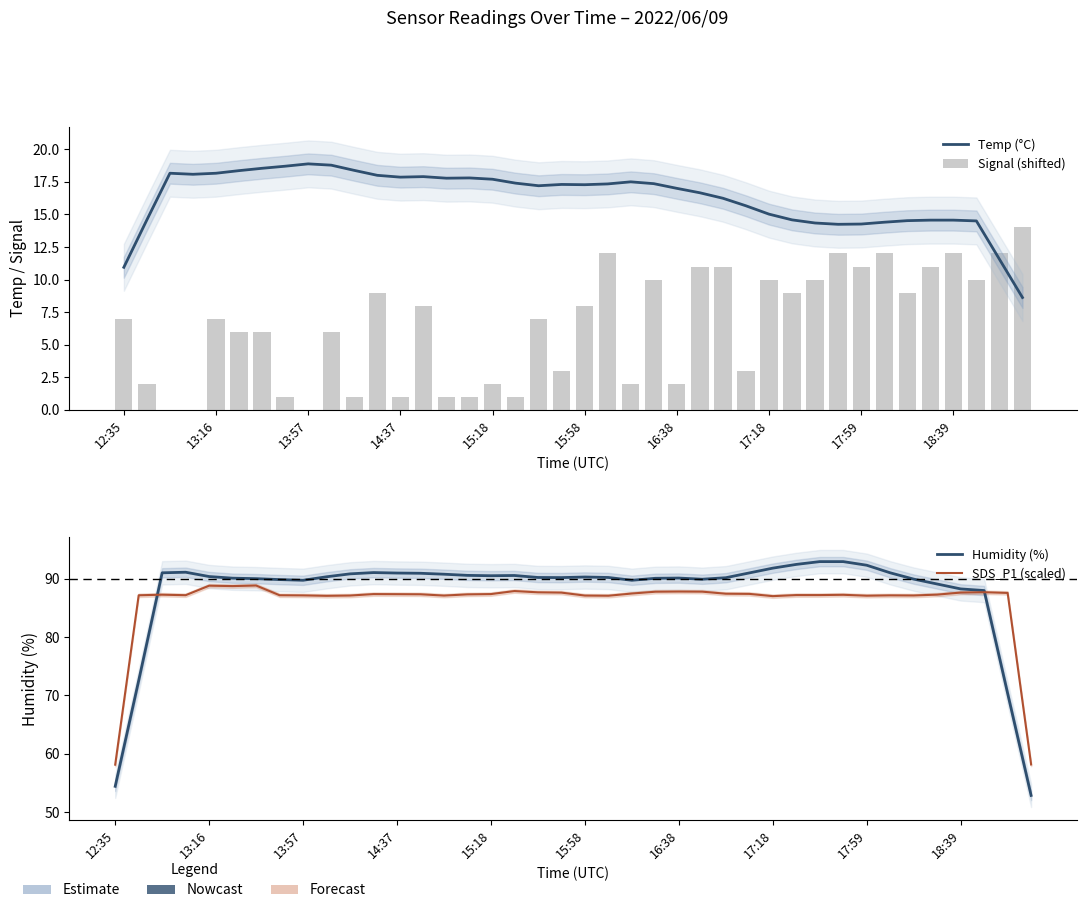

How many data points in SDS_P1 (scaled) are less than 87?

2